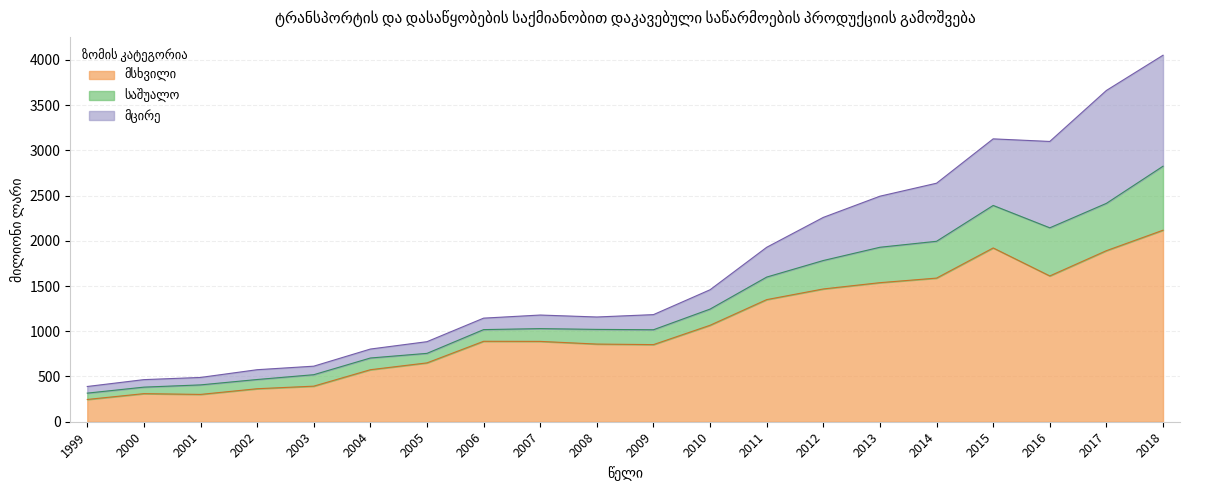

What is the total value across all series at 2010?

1458.8